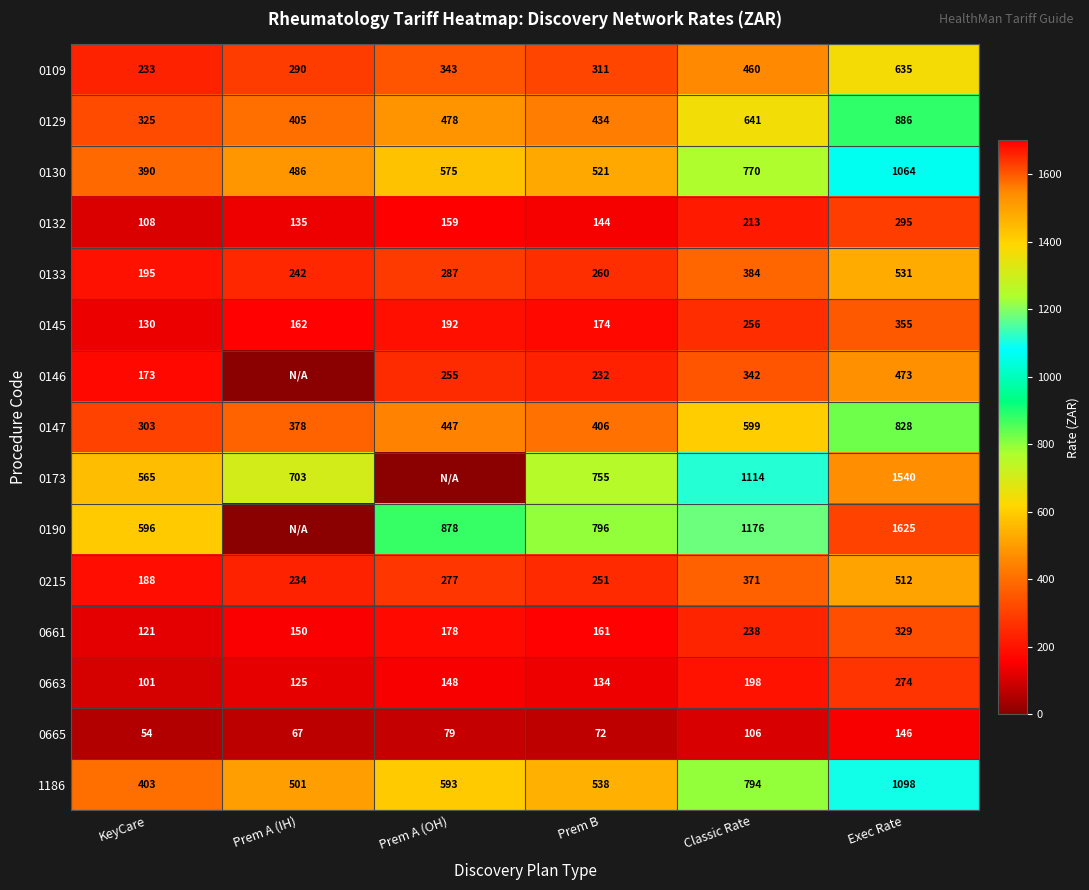

What is the difference between the highest and lowest values at Classic Rate?

1070